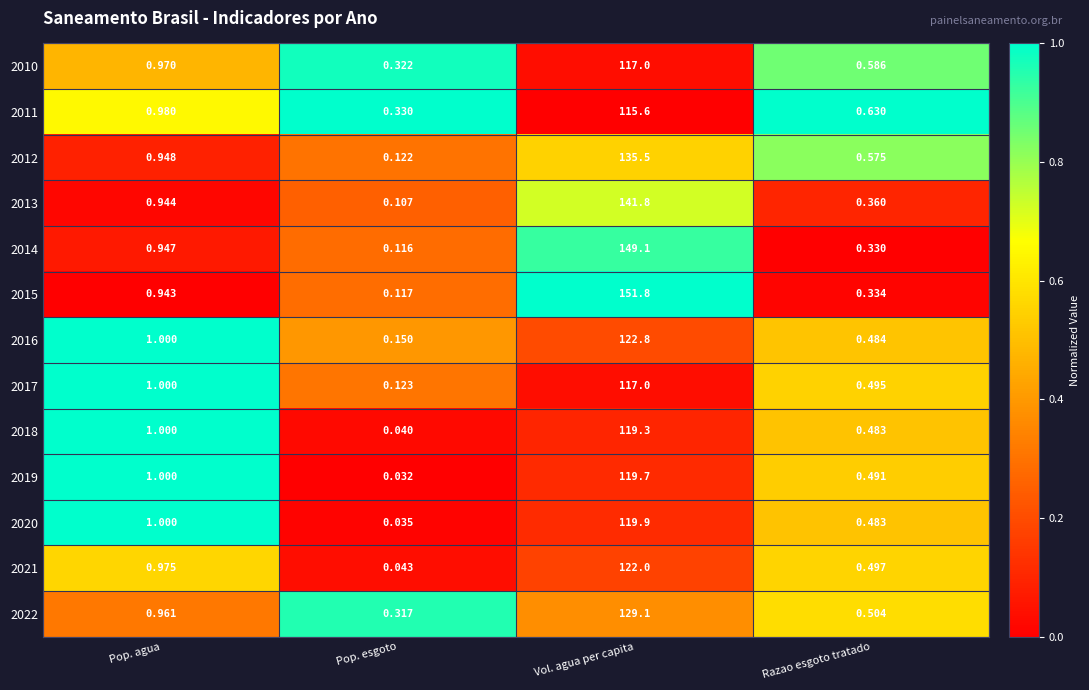

At which label is 2022 closest to 64?

Pop. agua